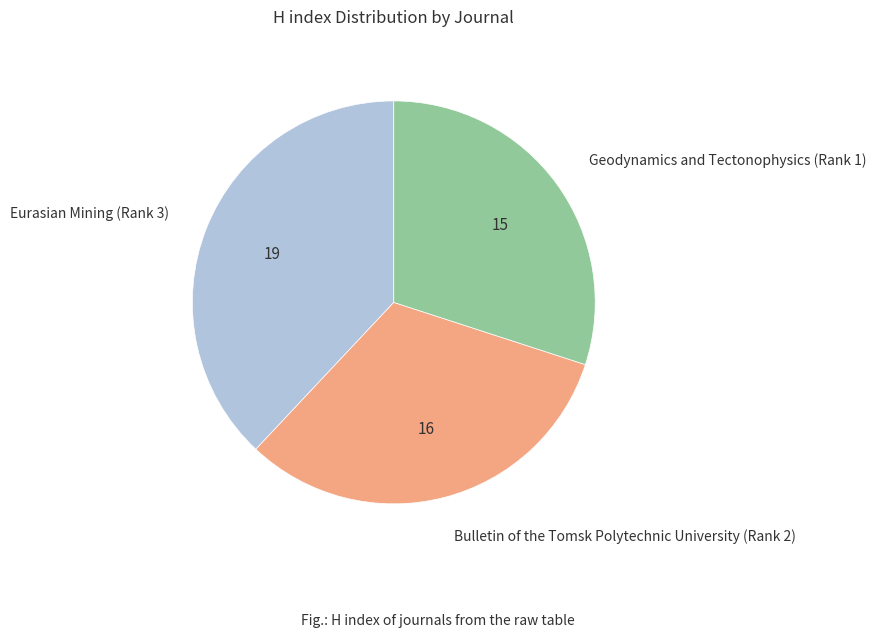

True or false: Geodynamics and Tectonophysics (Rank 1) accounts for 30% of the total.

True